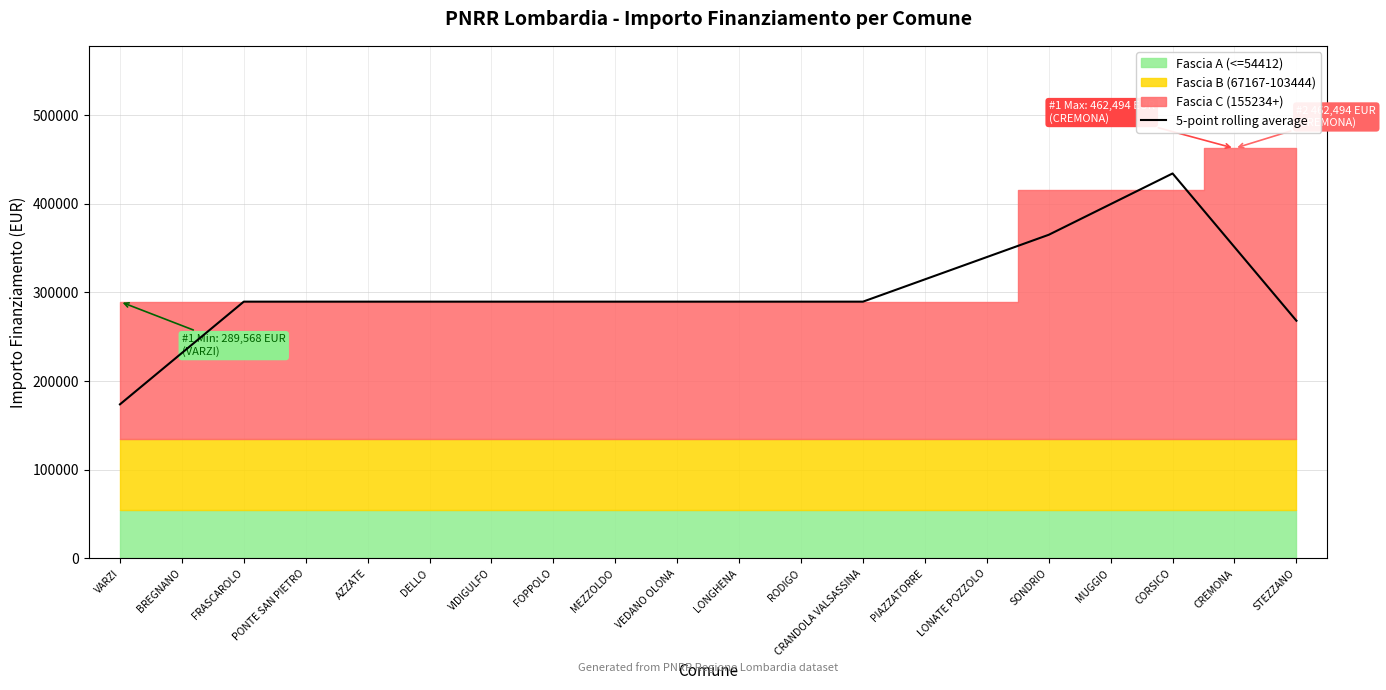

Between CORSICO and PONTE SAN PIETRO, which is larger?

CORSICO